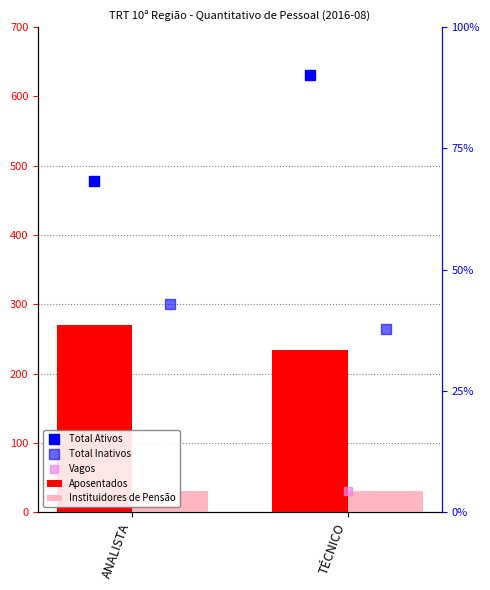

Is the value of Total Ativos at ANALISTA greater than the value of Total Inativos at TÉCNICO?

Yes